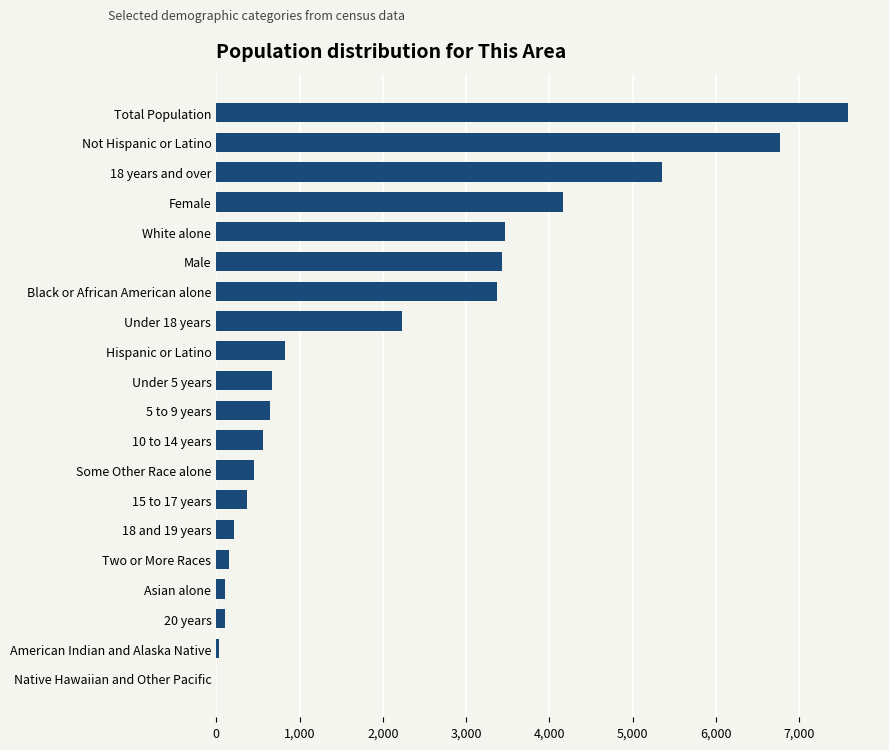

At which label is the value closest to 3795?

White alone